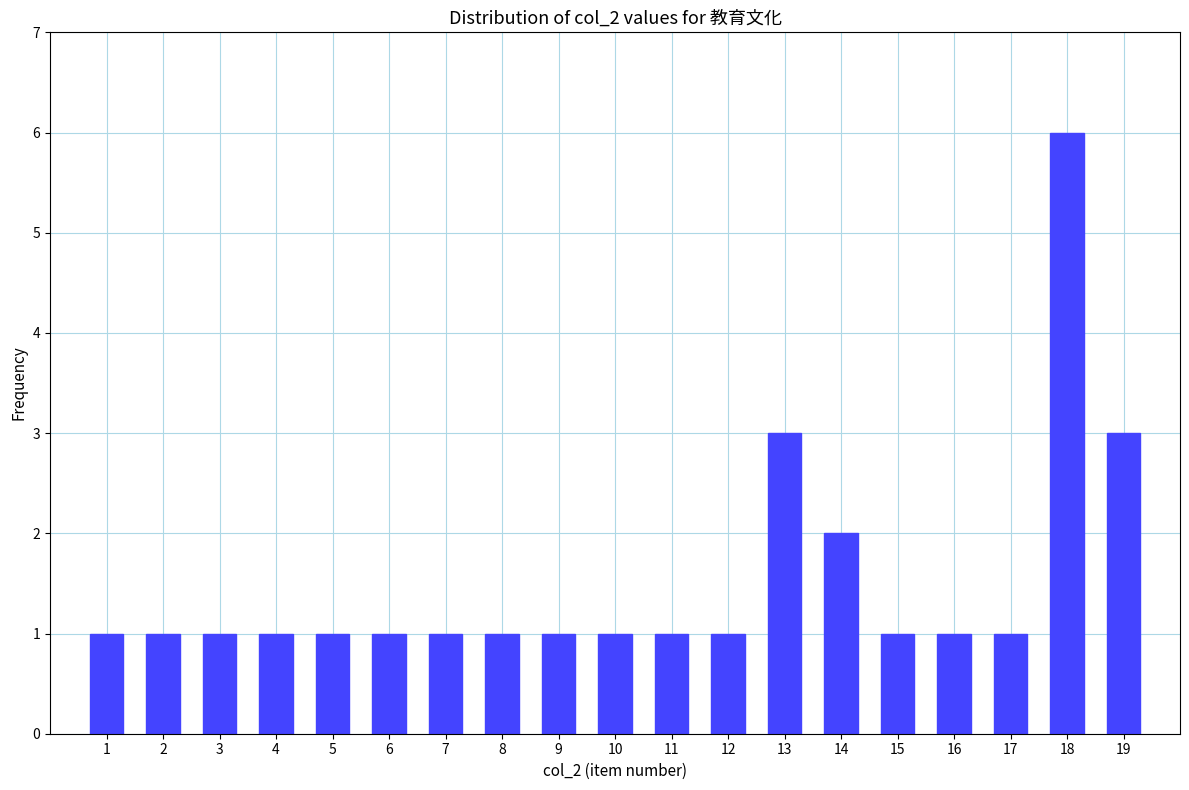

Reading left to right, list every bar in this chart as the range it spans on the x-axis followed by its height. The values are not printed on the chart, so give them approximately, as read against the axis.

0.5 to 1.5: 1
1.5 to 2.5: 1
2.5 to 3.5: 1
3.5 to 4.5: 1
4.5 to 5.5: 1
5.5 to 6.5: 1
6.5 to 7.5: 1
7.5 to 8.5: 1
8.5 to 9.5: 1
9.5 to 10.5: 1
10.5 to 11.5: 1
11.5 to 12.5: 1
12.5 to 13.5: 3
13.5 to 14.5: 2
14.5 to 15.5: 1
15.5 to 16.5: 1
16.5 to 17.5: 1
17.5 to 18.5: 6
18.5 to 19.5: 3